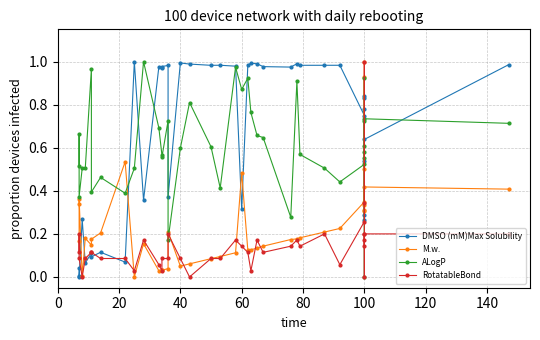

How many categories are shown in the chart?

40